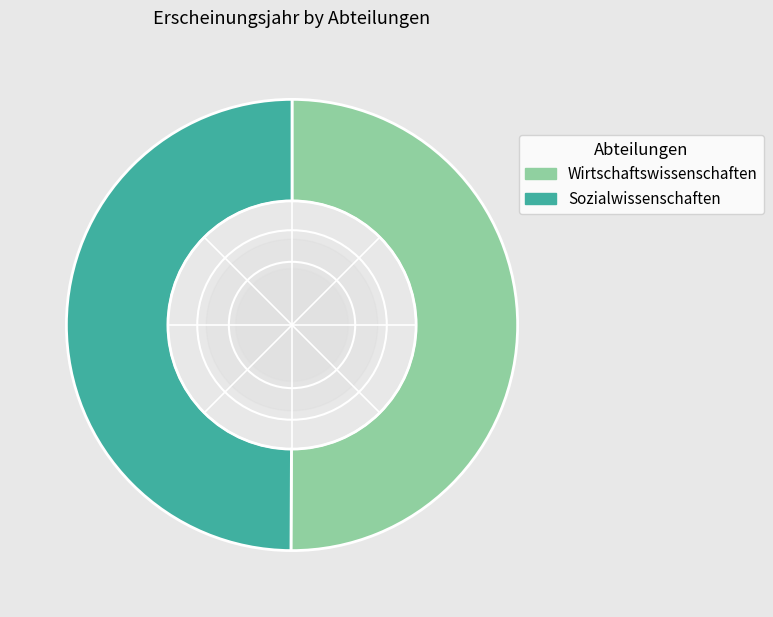

True or false: Sozialwissenschaften accounts for 56% of the total.

False